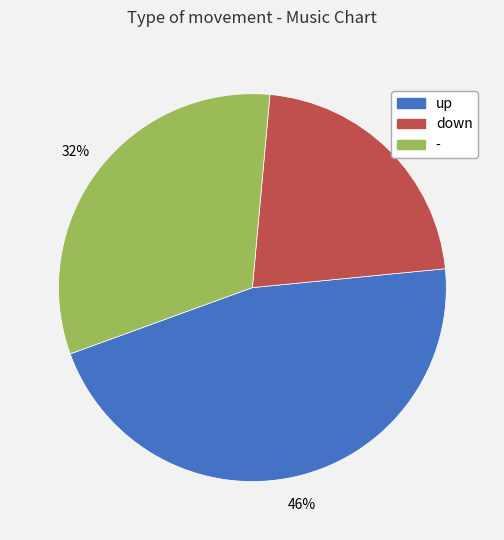

Is the sum of up and down greater than half?

Yes